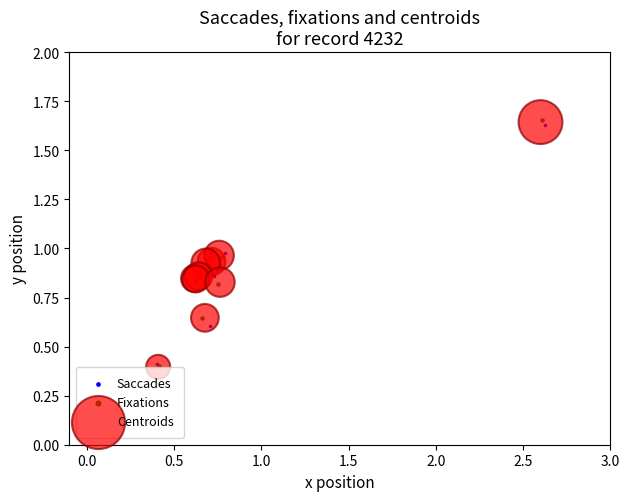

Which series has the largest Y range (max minus min)?

Fixations